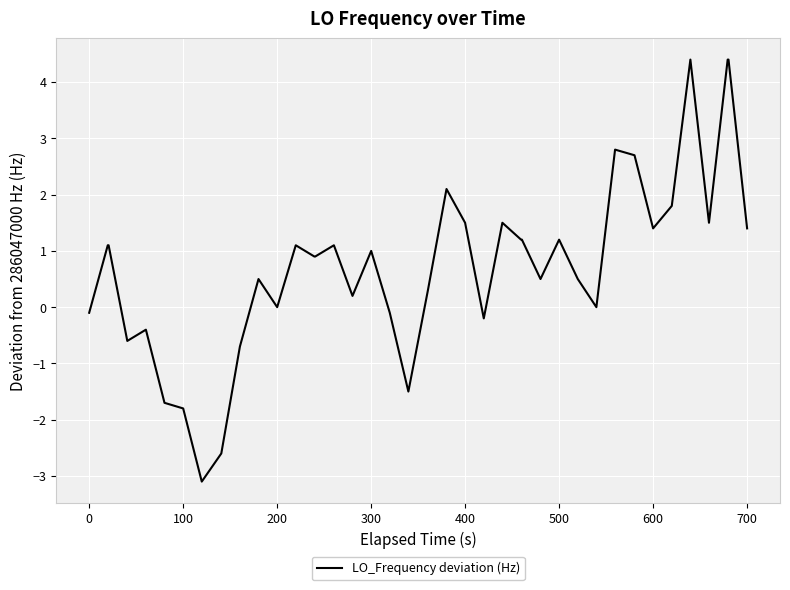

What is the difference between the maximum and minimum values?

7.5